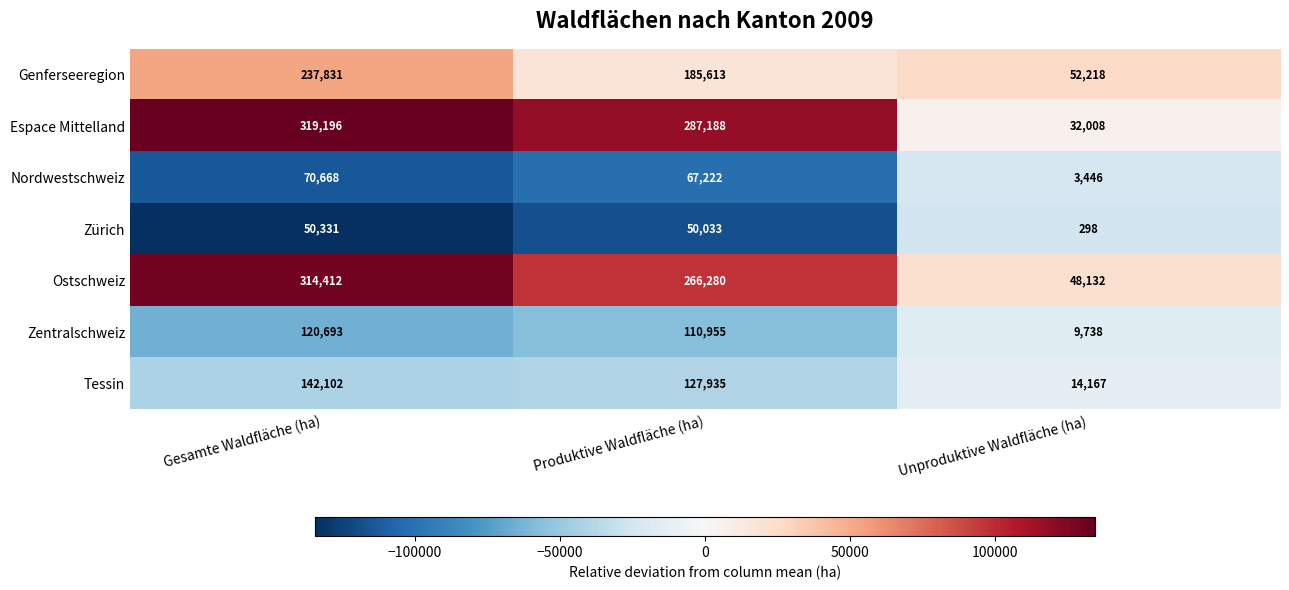

Which series has the largest range (max minus min)?

Espace Mittelland